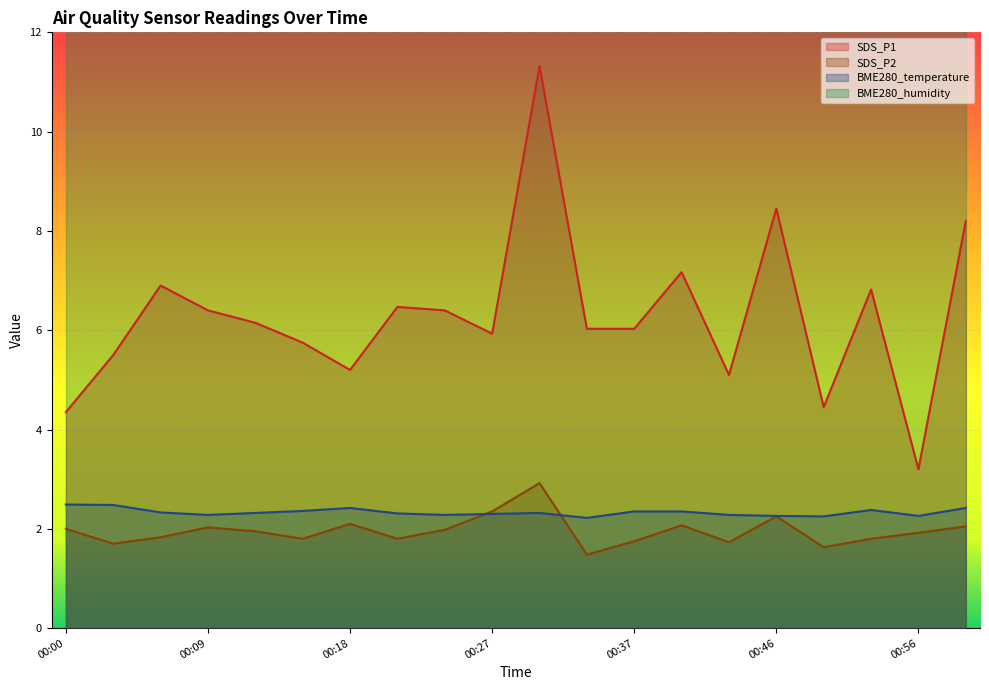

Reading left to right, transcribe all the data shown in this chart.

SDS_P1: 00:00=4.3	00:03=5.5	00:06=6.9	00:09=6.4	00:12=6.2	00:15=5.8	00:18=5.2	00:21=6.5	00:24=6.4	00:27=5.9	00:31=11.3	00:34=6.0	00:37=6.0	00:40=7.2	00:43=5.1	00:46=8.4	00:49=4.5	00:52=6.8	00:56=3.2	00:59=8.2
SDS_P2: 00:00=2.0	00:03=1.7	00:06=1.8	00:09=2.0	00:12=1.9	00:15=1.8	00:18=2.1	00:21=1.8	00:24=2.0	00:27=2.4	00:31=2.9	00:34=1.5	00:37=1.8	00:40=2.1	00:43=1.7	00:46=2.2	00:49=1.6	00:52=1.8	00:56=1.9	00:59=2.0
BME280_temperature: 00:00=2.5	00:03=2.5	00:06=2.3	00:09=2.3	00:12=2.3	00:15=2.4	00:18=2.4	00:21=2.3	00:24=2.3	00:27=2.3	00:31=2.3	00:34=2.2	00:37=2.4	00:40=2.4	00:43=2.3	00:46=2.3	00:49=2.2	00:52=2.4	00:56=2.3	00:59=2.4